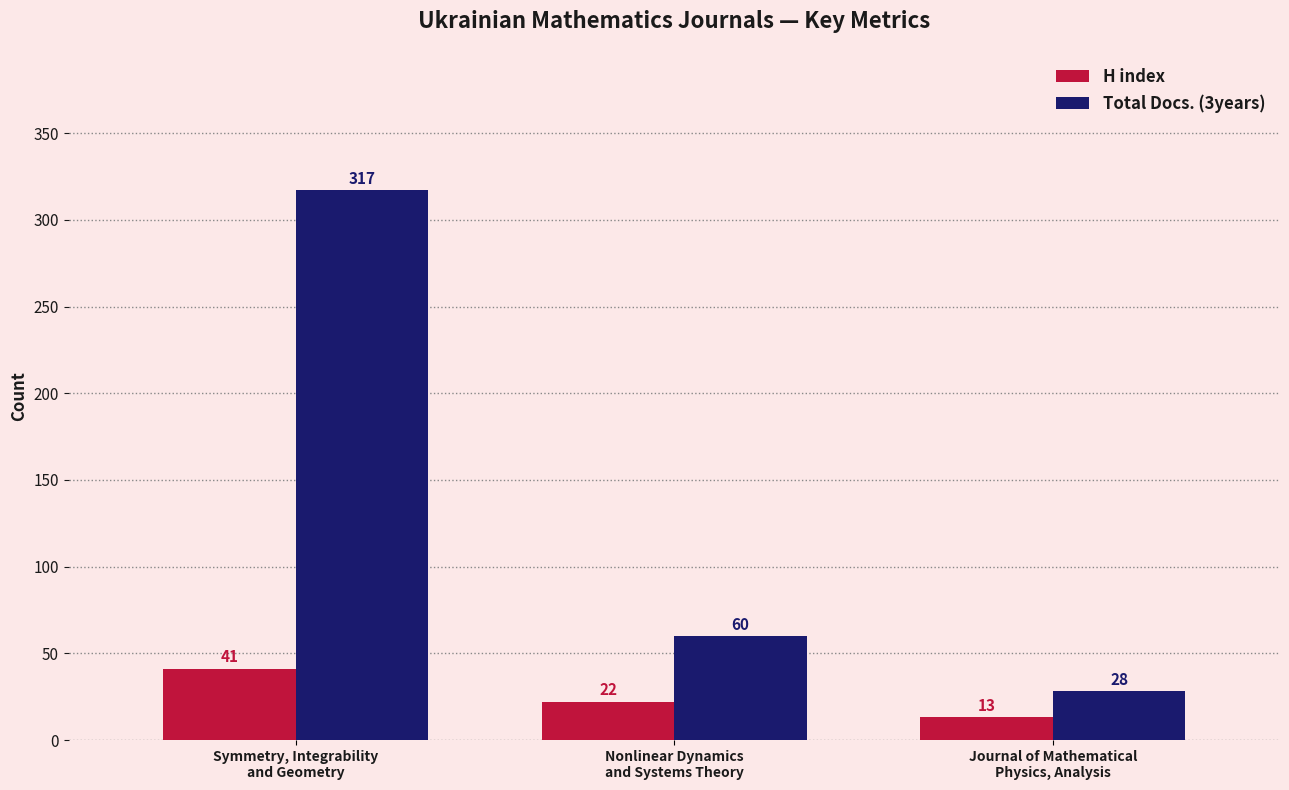

List the series in order of their overall mean, highest first.

Total Docs. (3years), H index